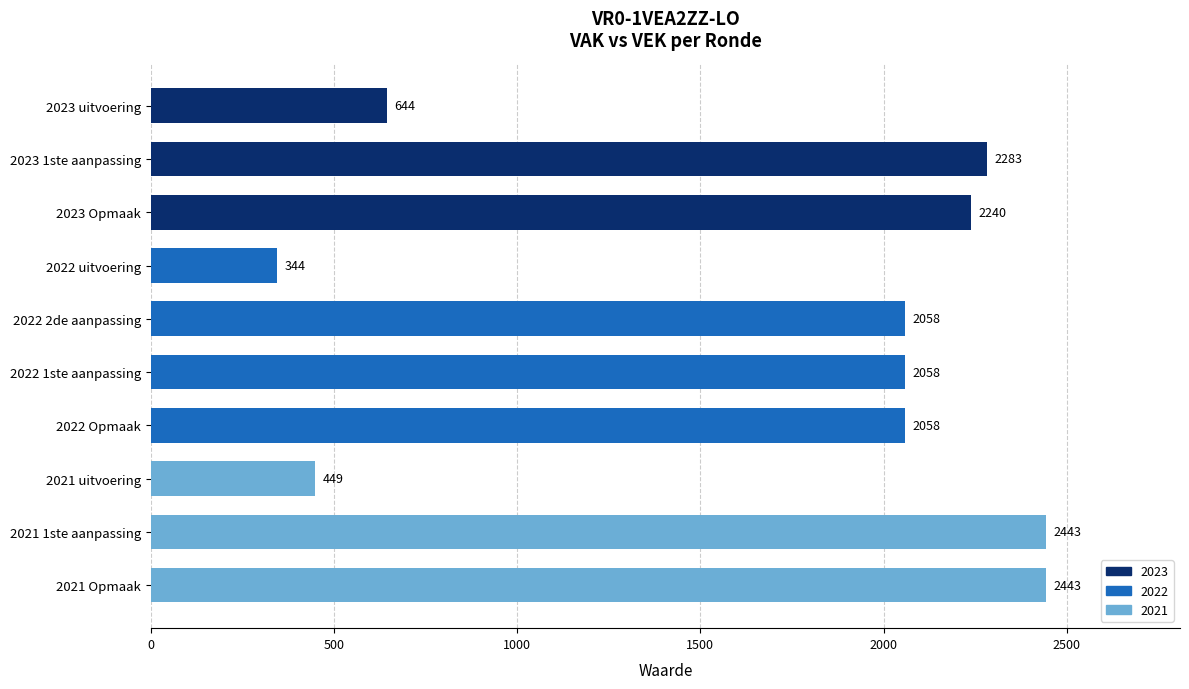

Reading bottom to top, what are all the values shown in this chart?

2021 Opmaak=2443	2021 1ste aanpassing=2443	2021 uitvoering=449	2022 Opmaak=2058	2022 1ste aanpassing=2058	2022 2de aanpassing=2058	2022 uitvoering=344	2023 Opmaak=2240	2023 1ste aanpassing=2283	2023 uitvoering=644